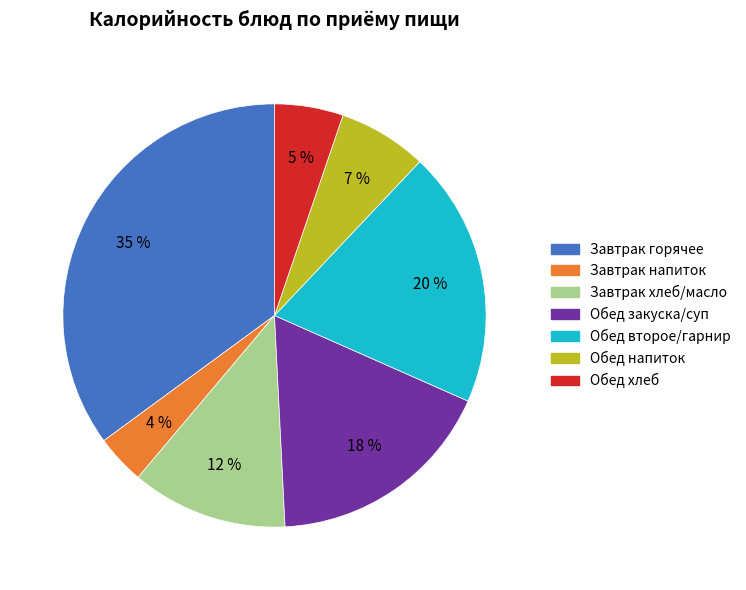

To the nearest percent, what is the difference between the largest and smallest slice percentages?

31%